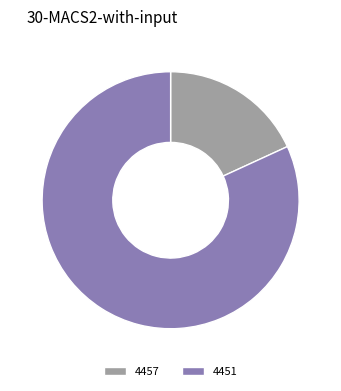

Rank the categories by value from highest to lowest.

4451, 4457